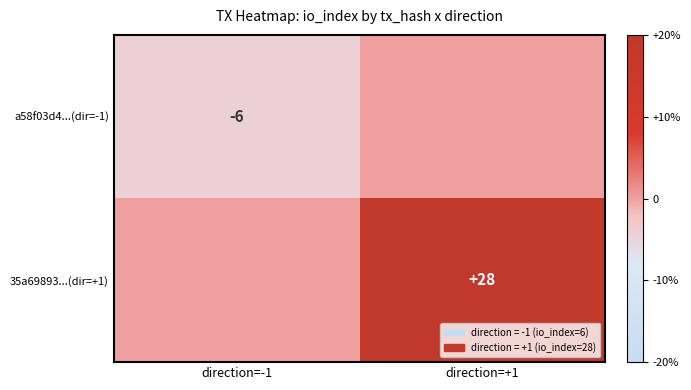

The a58f03d4...(dir=-1) series shows -3 at direction=-1. True or false?

False